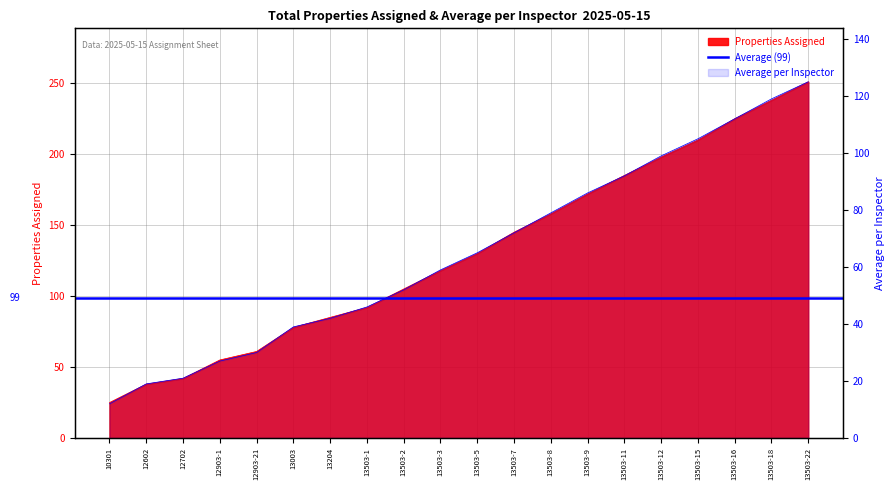

At which label does Properties Assigned reach its minimum?

10301